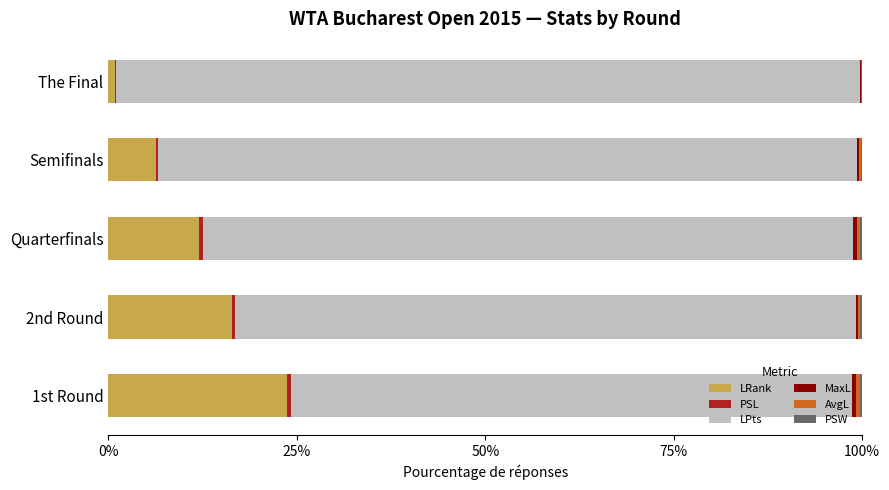

Which category has the highest value in the LRank series?

1st Round